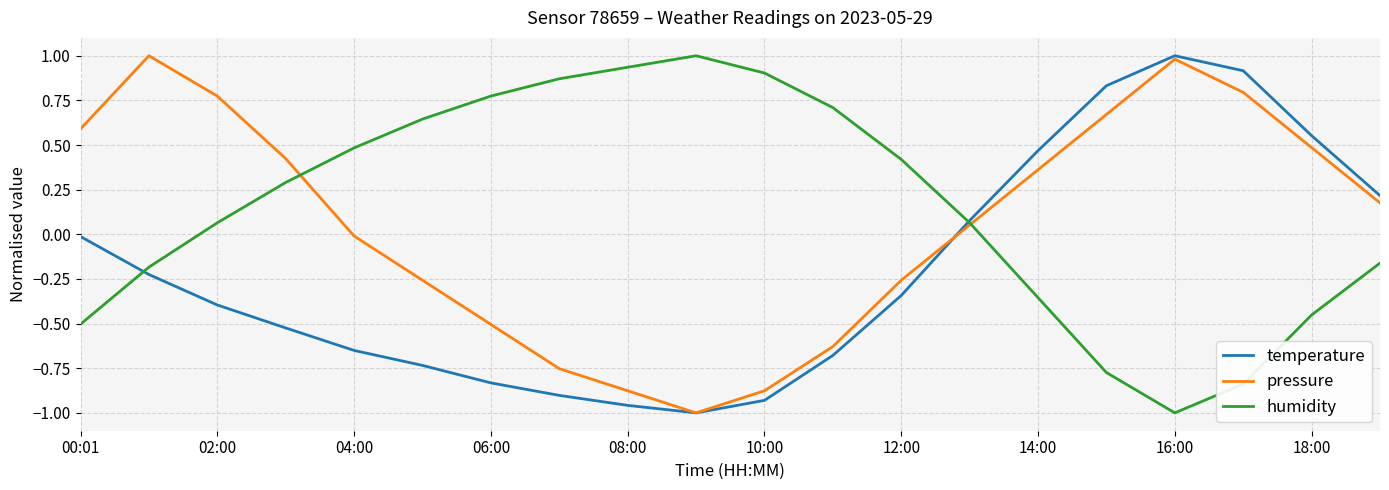

List the series in order of their overall mean, highest first.

humidity, pressure, temperature